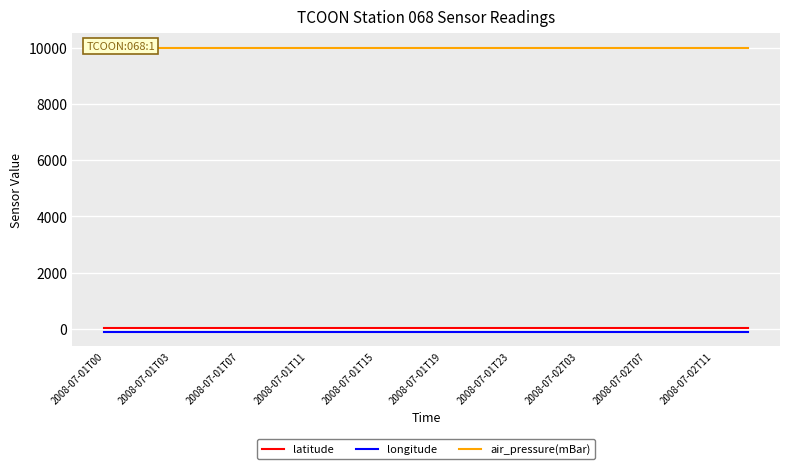

Reading left to right, transcribe all the data shown in this chart.

latitude: 27.3	27.3	27.3	27.3	27.3	27.3	27.3	27.3	27.3	27.3	27.3	27.3	27.3	27.3	27.3	27.3	27.3	27.3	27.3	27.3
longitude: -97.4	-97.4	-97.4	-97.4	-97.4	-97.4	-97.4	-97.4	-97.4	-97.4	-97.4	-97.4	-97.4	-97.4	-97.4	-97.4	-97.4	-97.4	-97.4	-97.4
air_pressure(mBar): 9999.0	9999.0	9999.0	9999.0	9999.0	9999.0	9999.0	9999.0	9999.0	9999.0	9999.0	9999.0	9999.0	9999.0	9999.0	9999.0	9999.0	9999.0	9999.0	9999.0